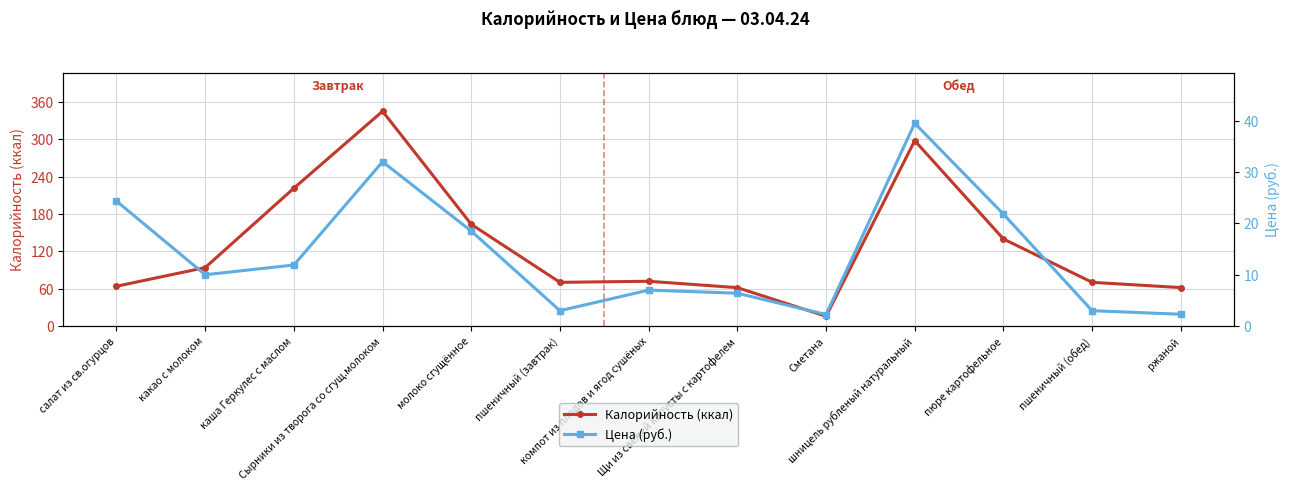

What is the sum of the Цена (руб.) values at компот из плодов и ягод сушёных and шницель рубленый натуральный?

46.5